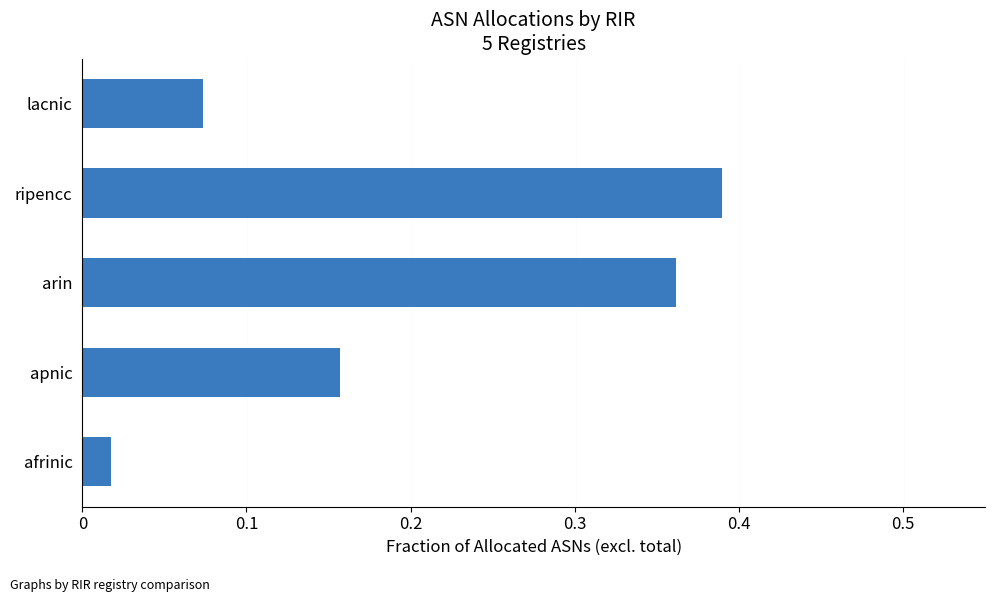

What is the difference between the second highest and minimum values?

0.3